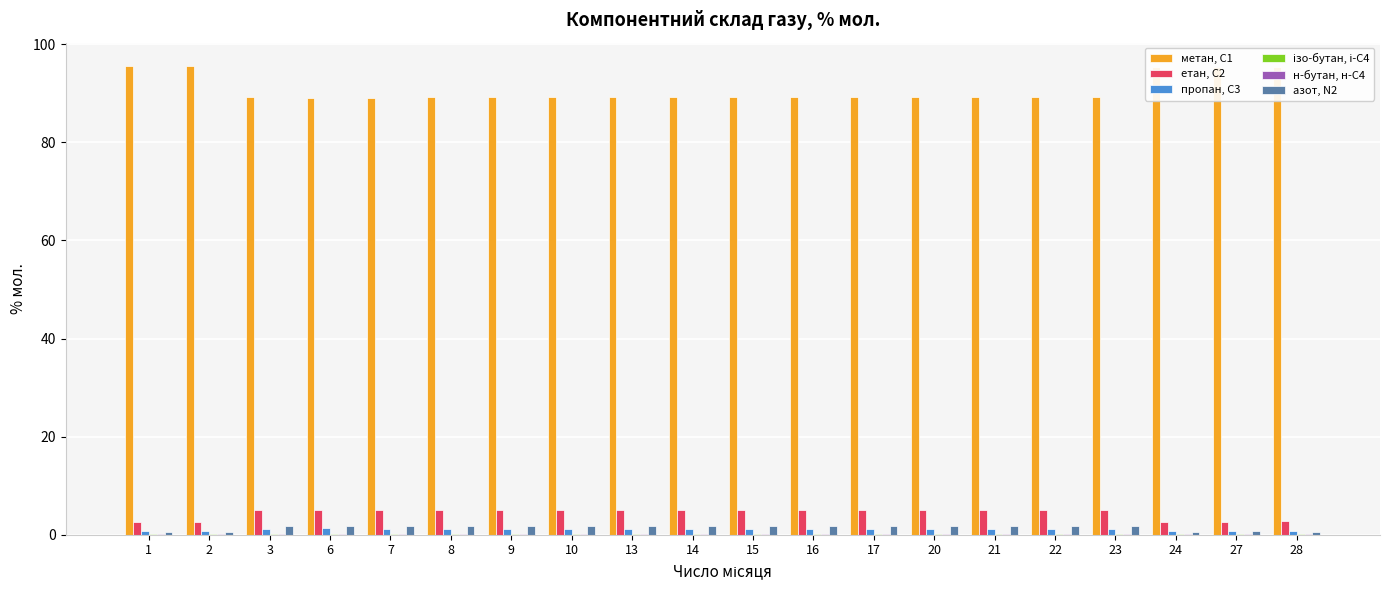

The value of етан, С2 at 23 is 5.0. True or false?

True